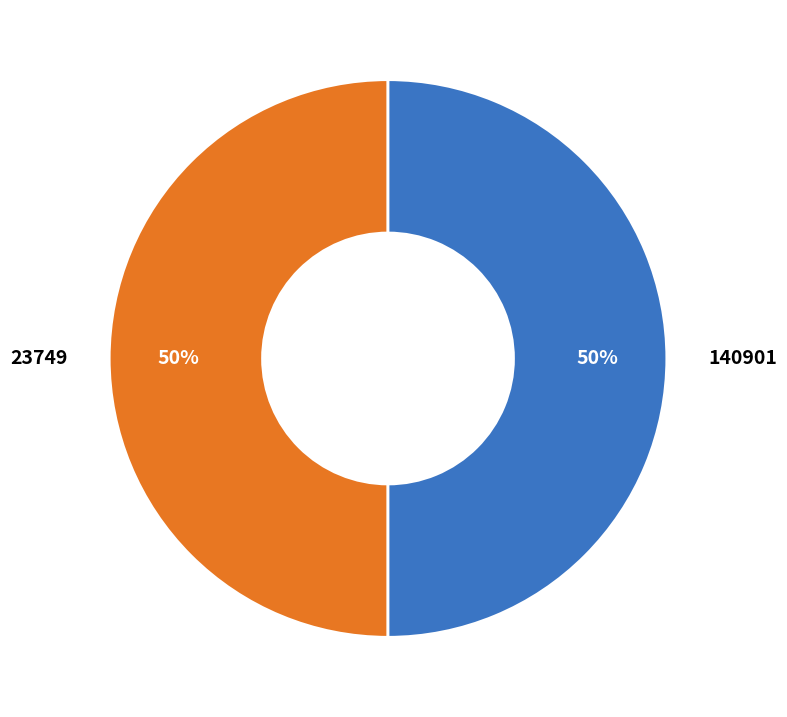

To the nearest percent, what portion does 140901 represent?

50%